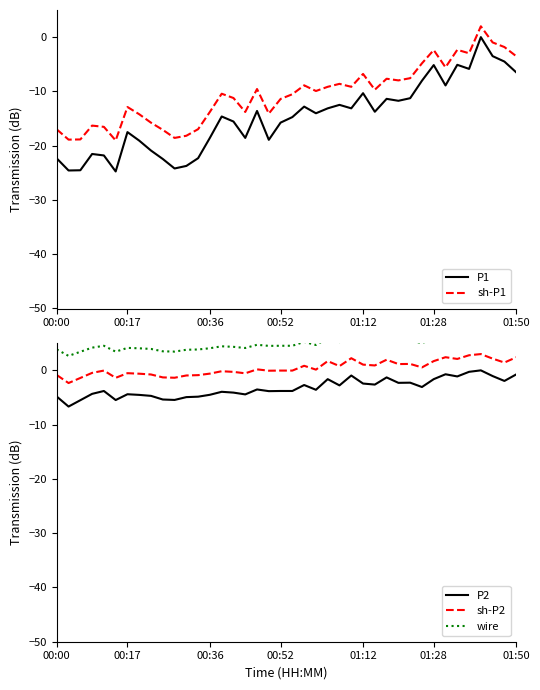

List the series in order of their peak value, highest first.

wire, sh-P2, sh-P1, P1, P2